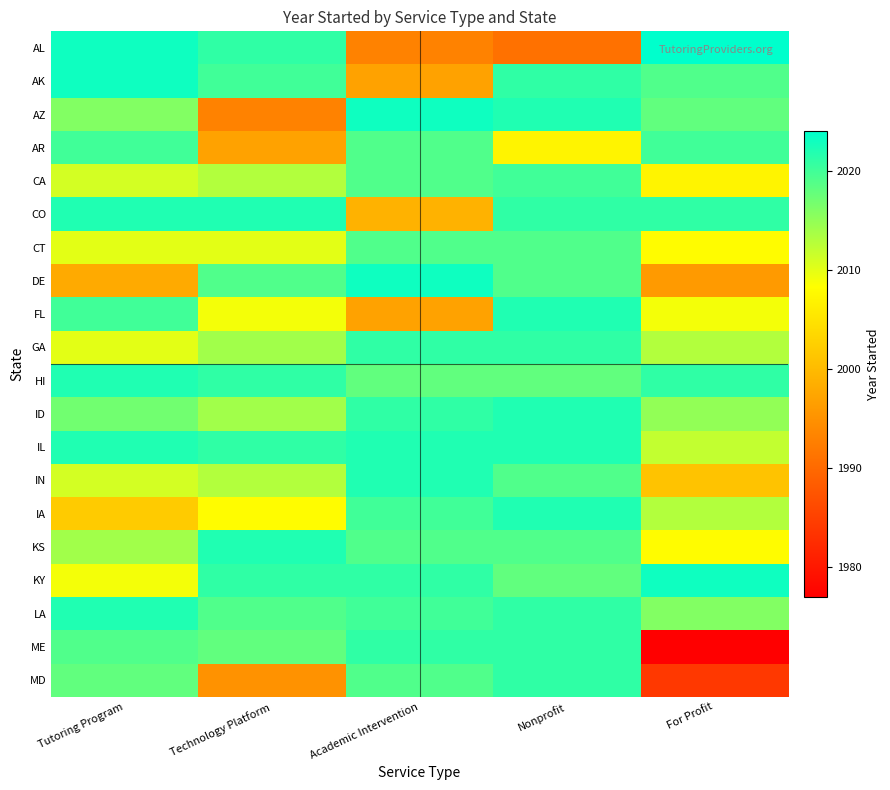

What is the greatest value displayed?

2024